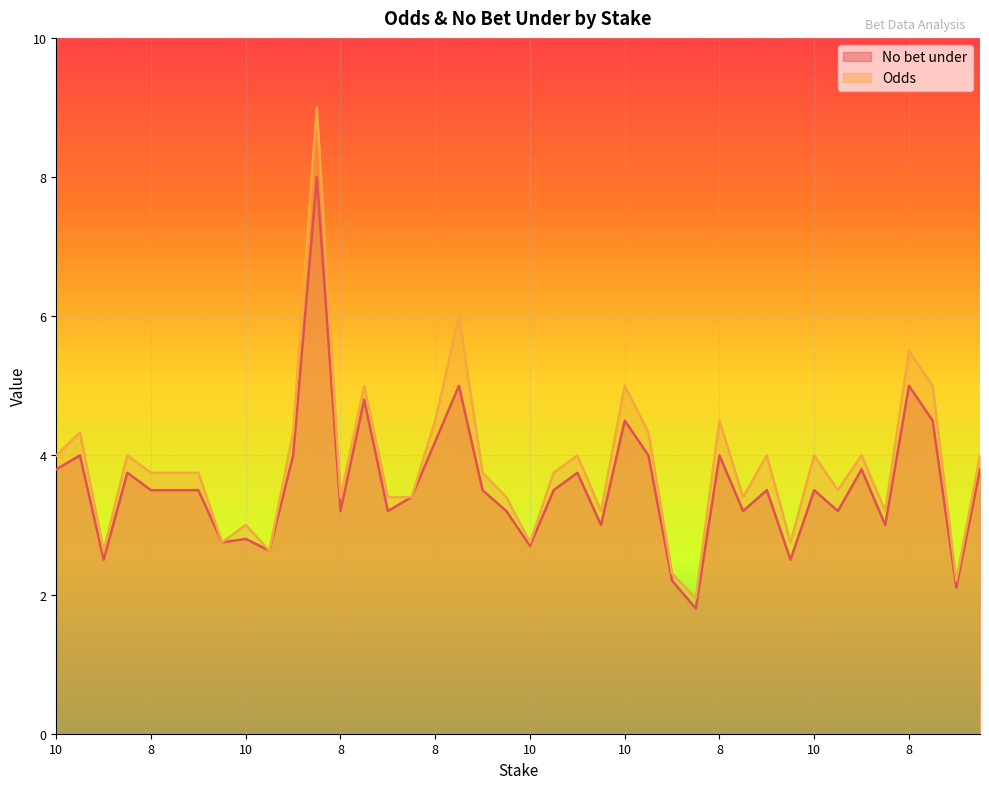

How many interior local valleys does the No bet under series have?

13